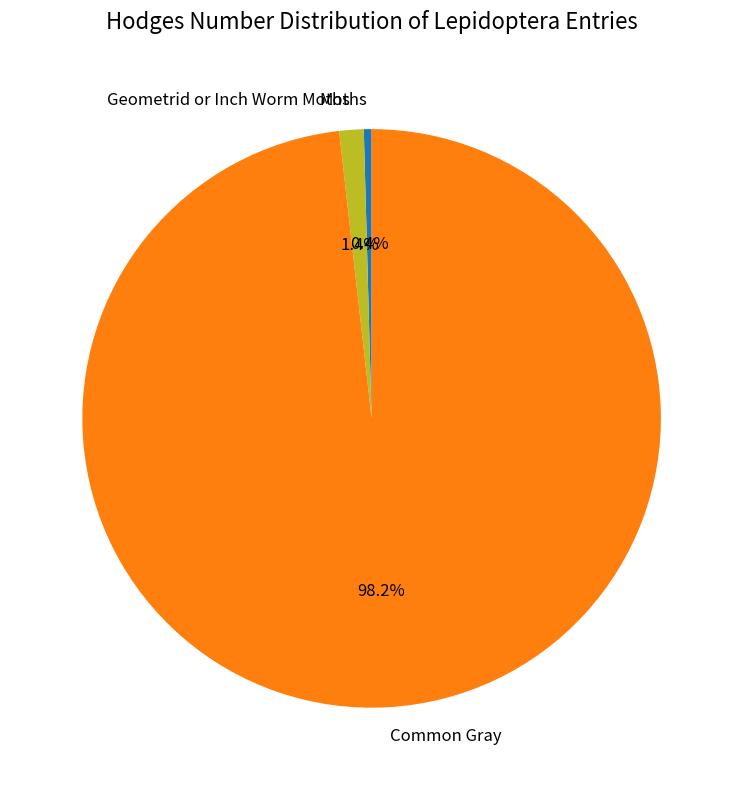

Rank the categories by value from highest to lowest.

Common Gray, Geometrid or Inch Worm Moths, Moths